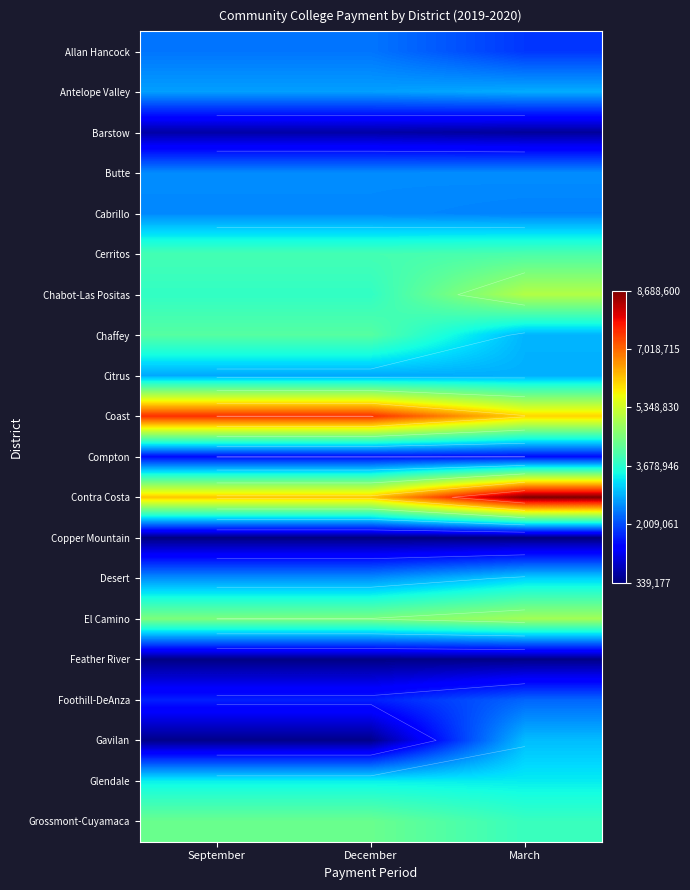

Rank the categories by Feather River value from highest to lowest.

March, December, September